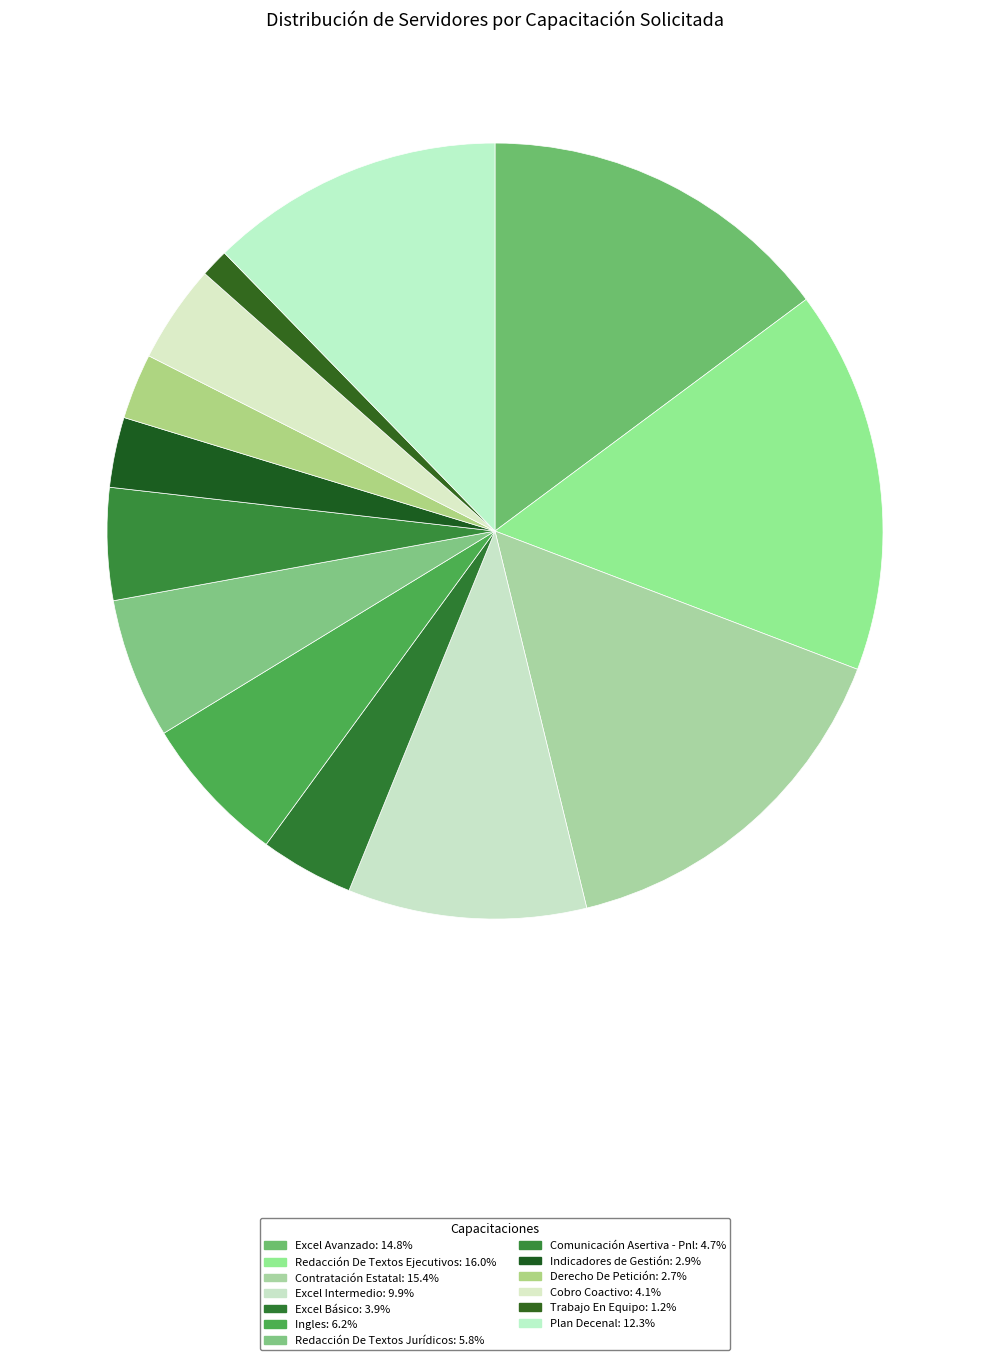

The Indicadores de Gestión slice represents 3% of the pie. True or false?

True